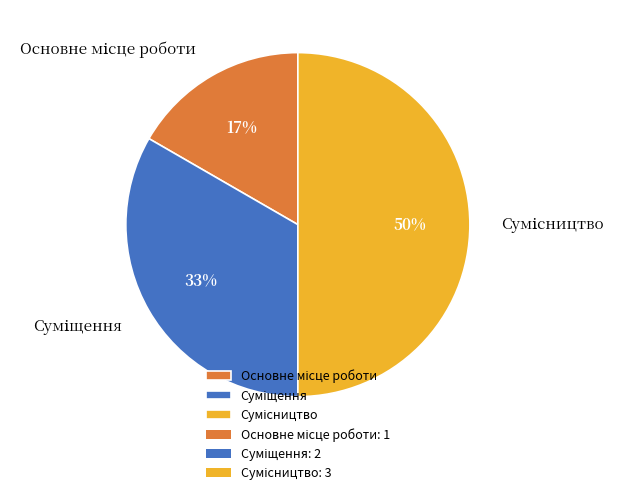

Count the number of slices in the pie.

3